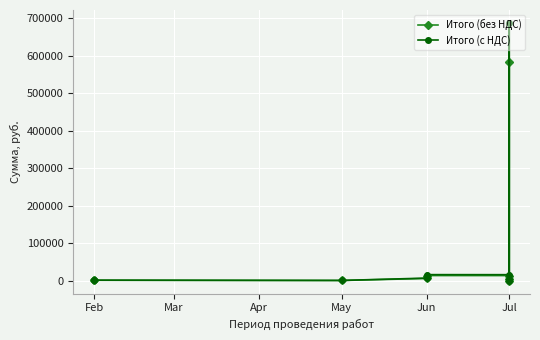

What is the maximum value shown in the chart?

687686.2